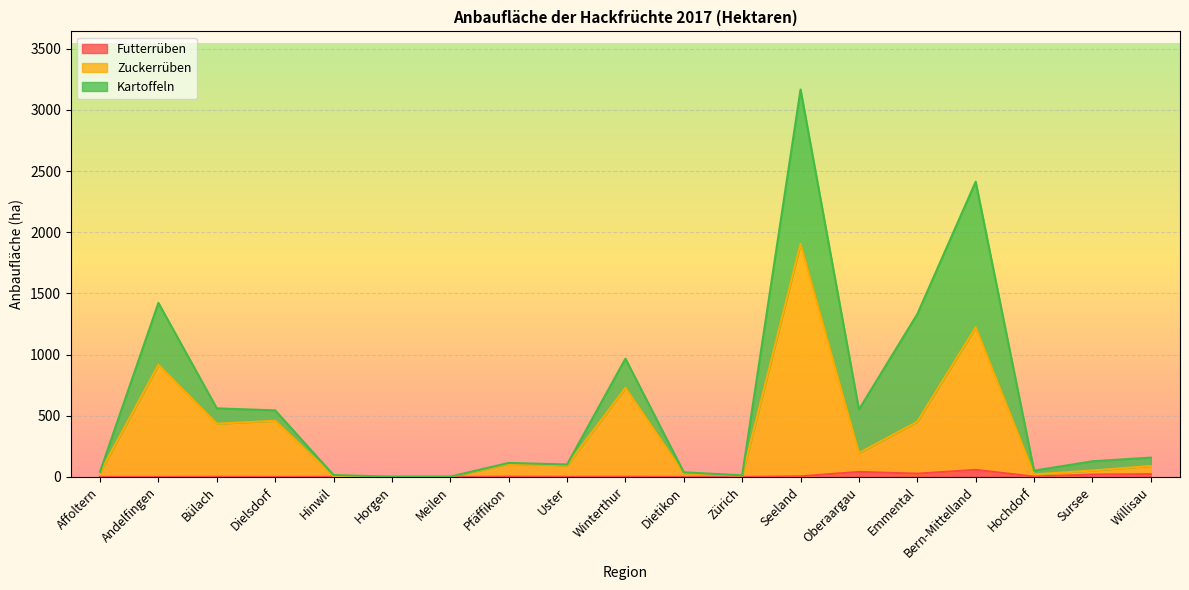

What is the average value of the Zuckerrüben series?

355.7